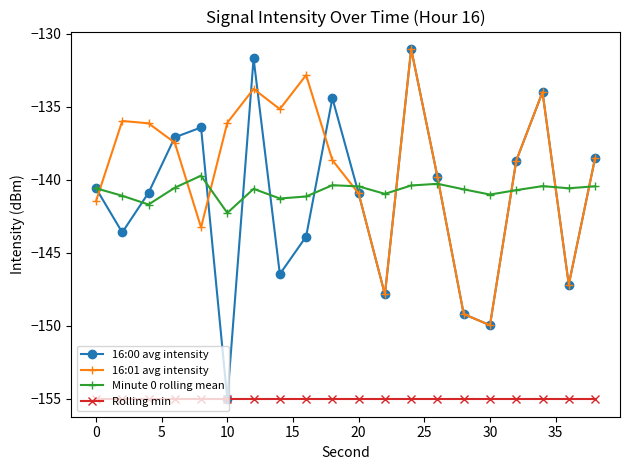

What is the minimum value for 16:00 avg intensity?

-155.0